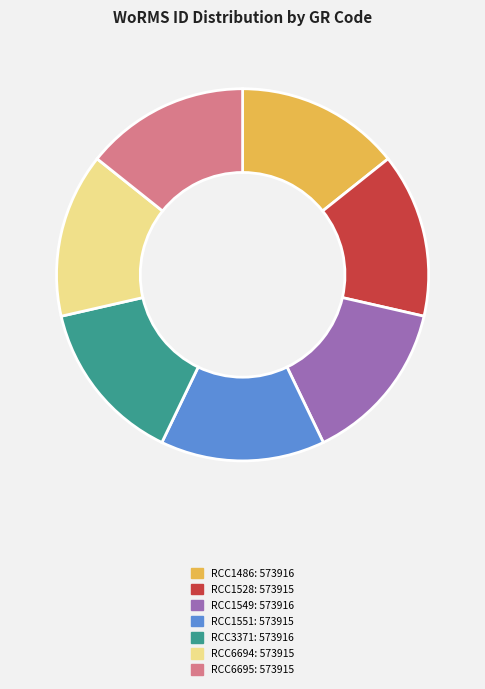

What is the ratio of the value at RCC1549 to the value at RCC1528?

1.0